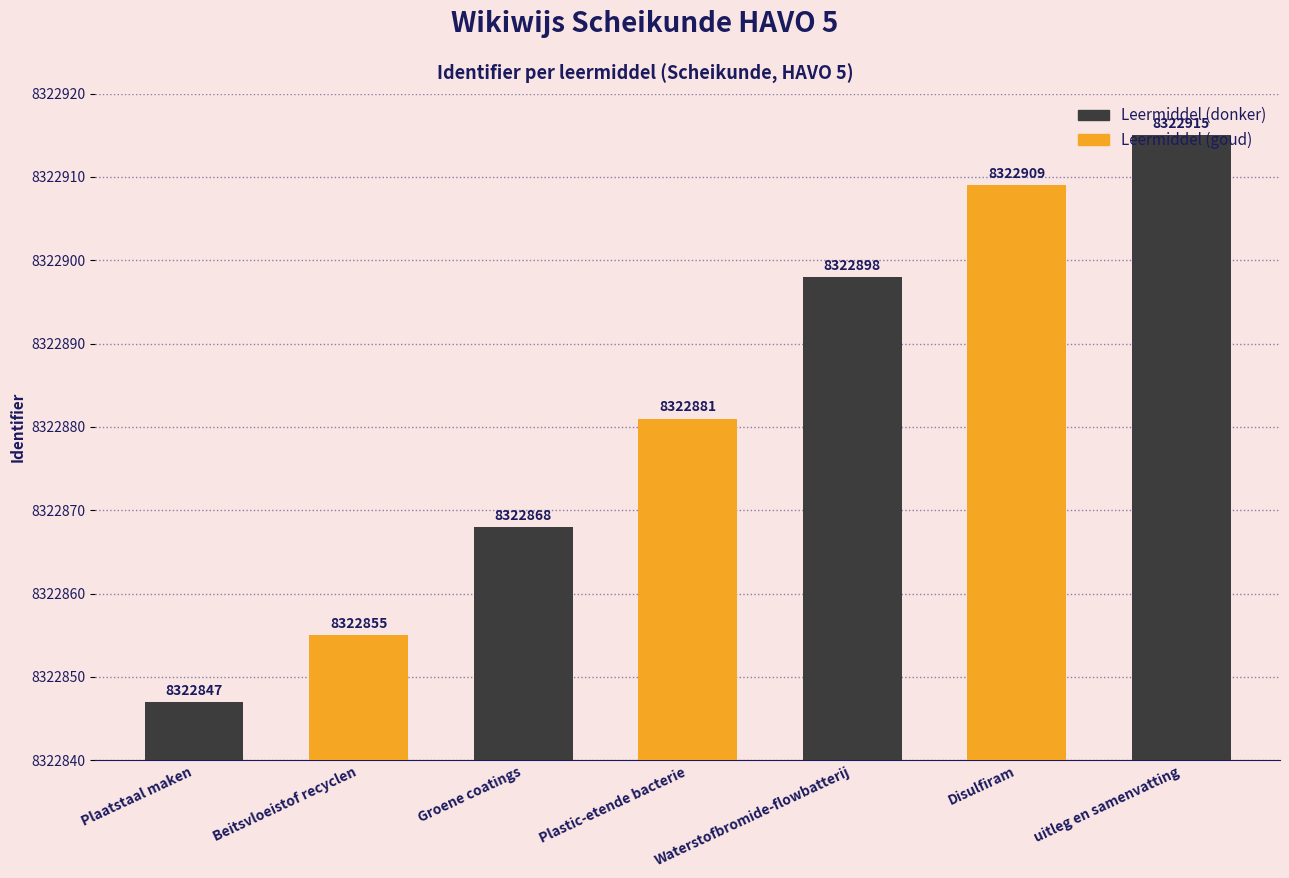

What is the label of the 3rd bar from the right?

Waterstofbromide-flowbatterij